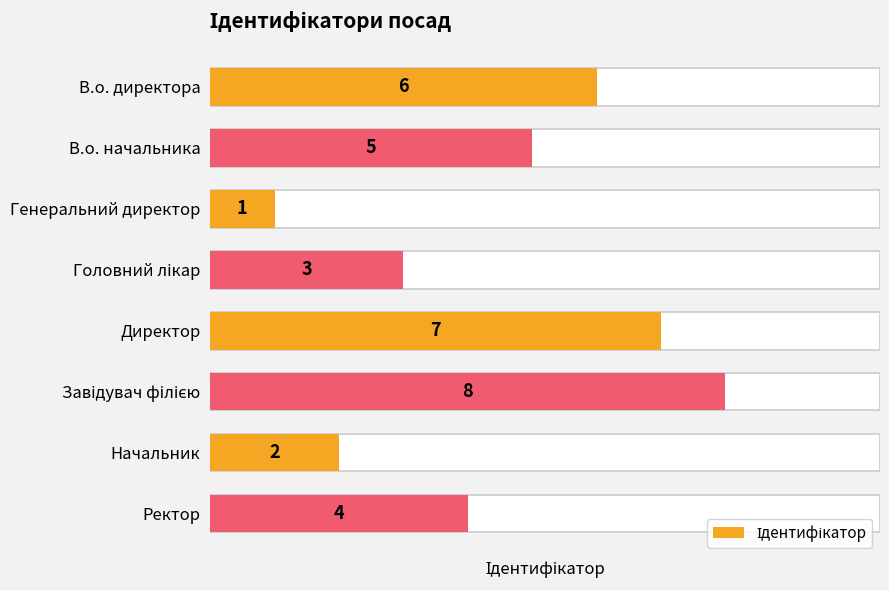

True or false: the data shows 3 at Головний лікар.

True